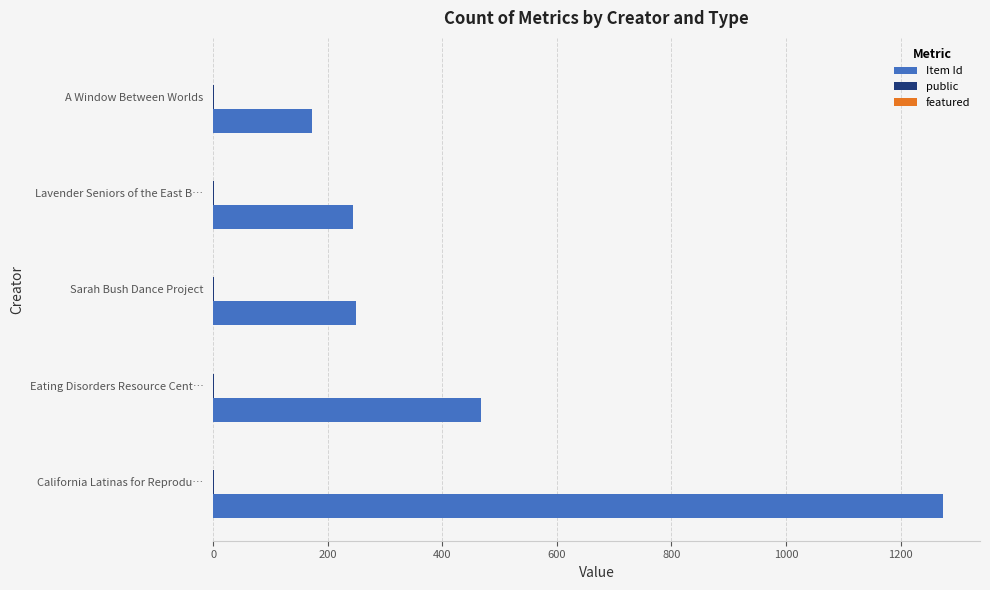

At which label is Item Id closest to 724?

Eating Disorders Resource Cent…